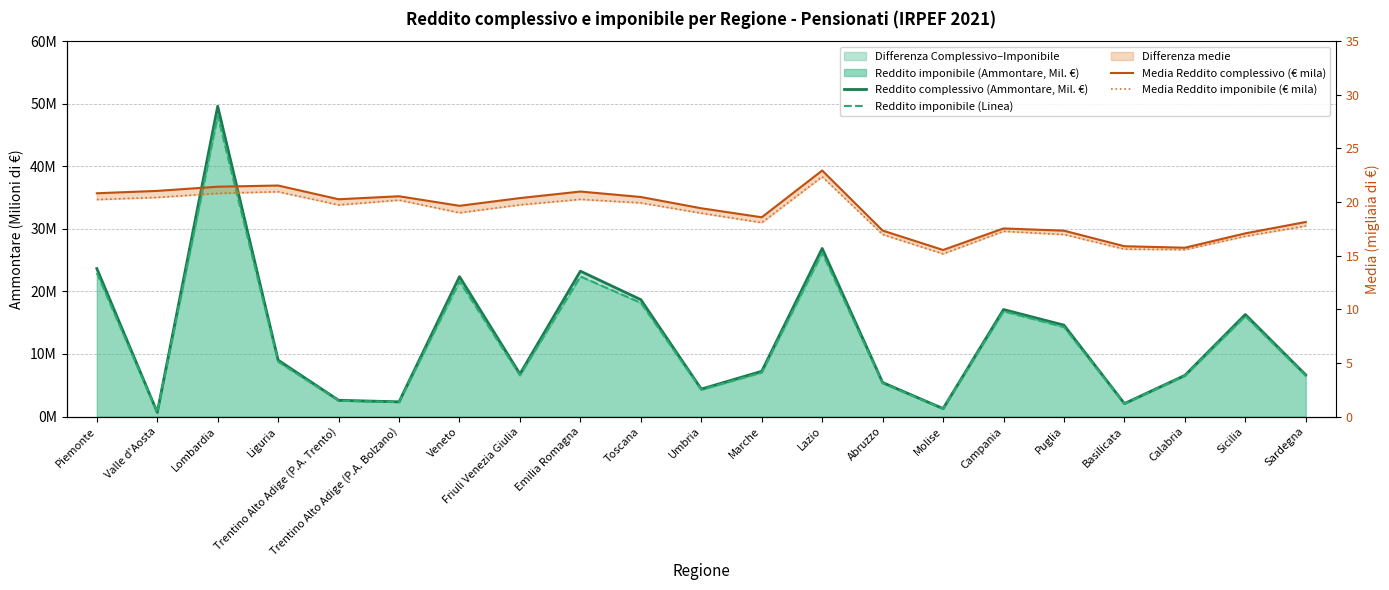

How many interior local valleys does the Media Reddito imponibile (€ mila) series have?

5